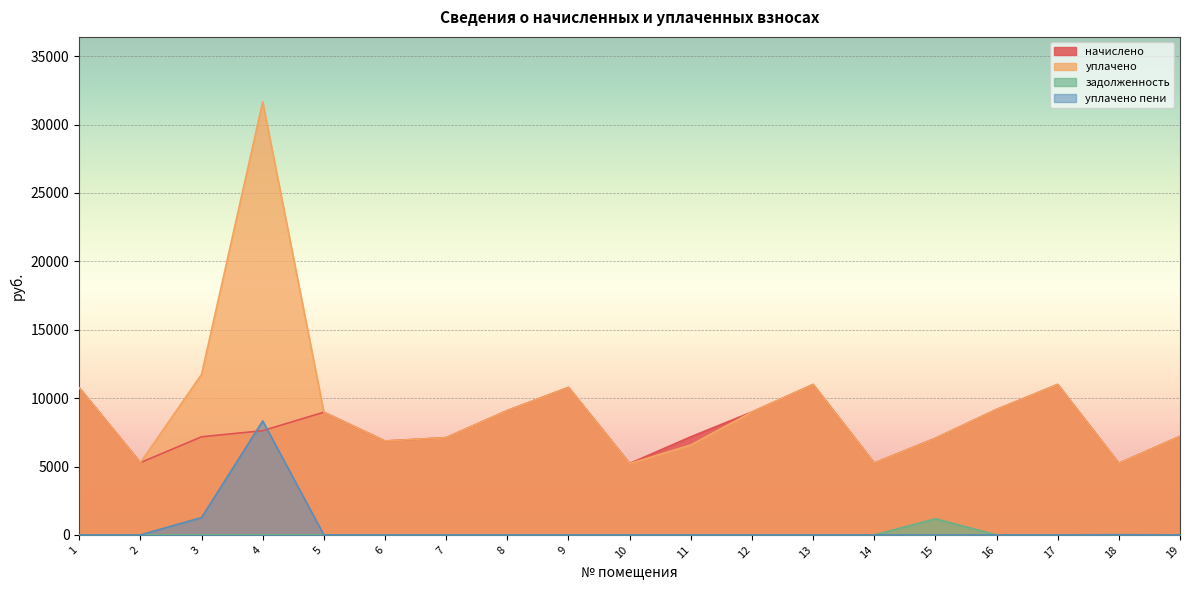

What is the total value across all series at 3?

20178.2